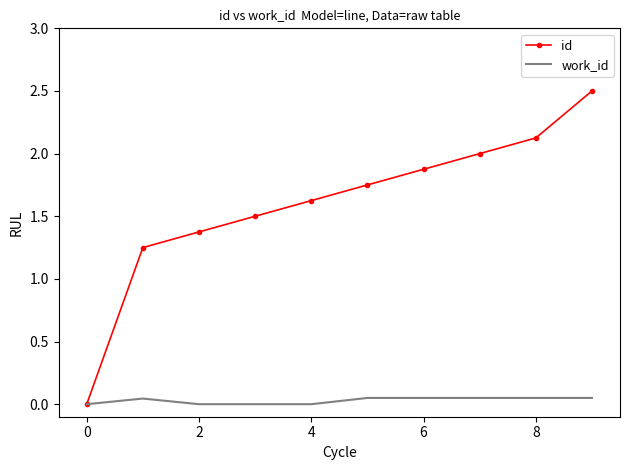

What is the highest value of the id series?

2.5